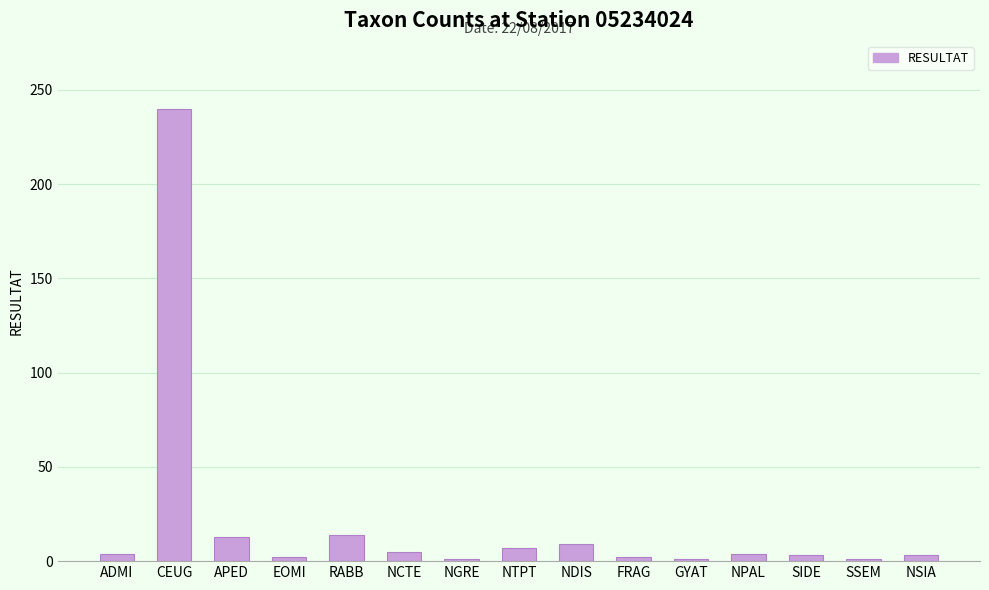

Which has a higher value, RABB or NSIA?

RABB